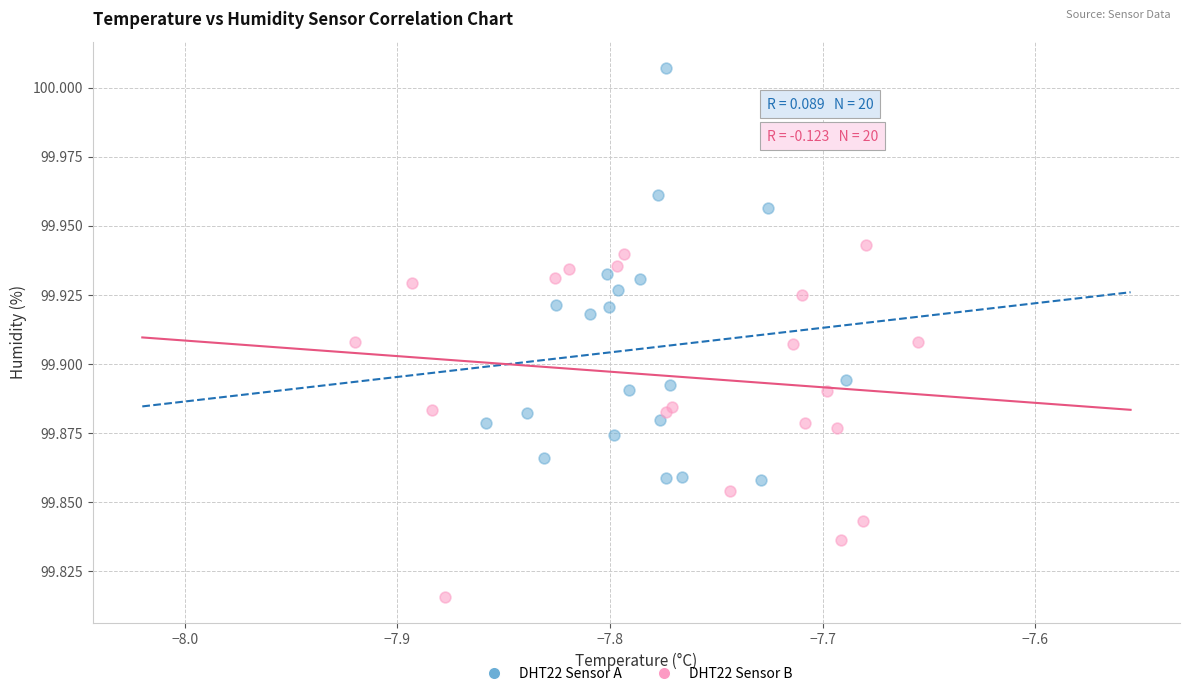

Which series reaches the minimum Y coordinate?

DHT22 Sensor B